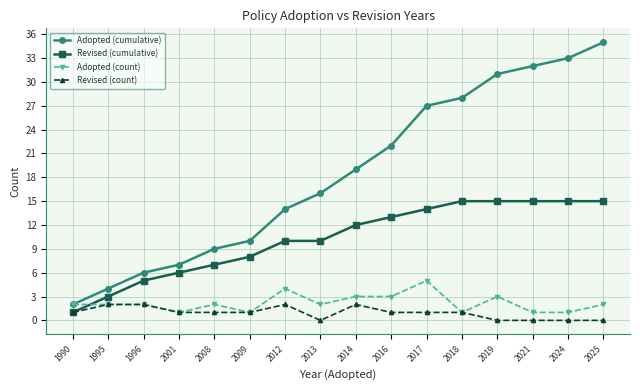

Read the Revised (cumulative) value at 2009, to the nearest 5.

10